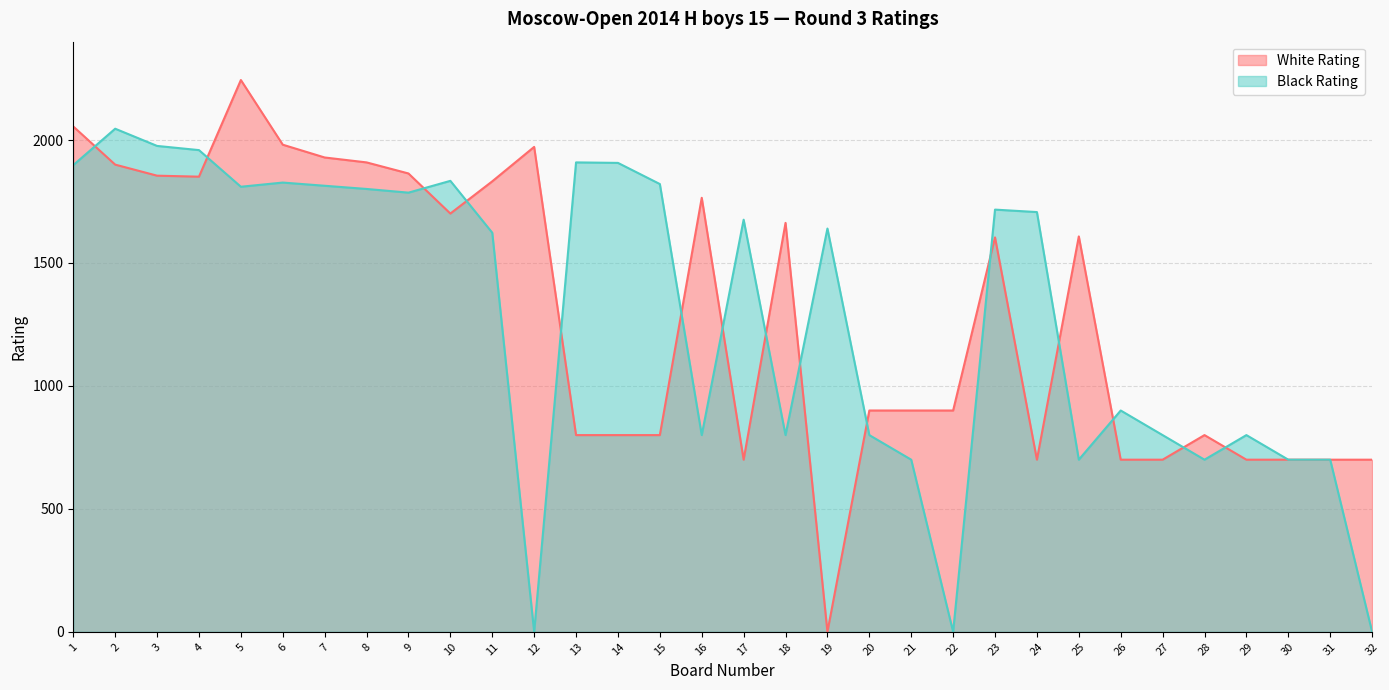

In White Rating, how many points are higher than both neighbors (excluding endpoints)?

7